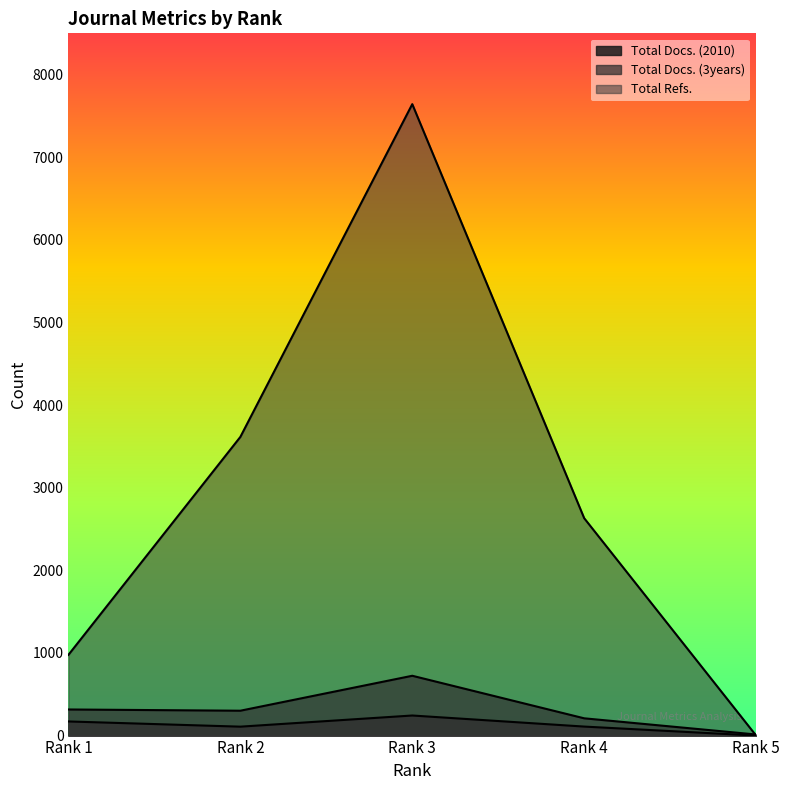

Rank the categories by Total Refs. value from lowest to highest.

Rank 5, Rank 1, Rank 4, Rank 2, Rank 3